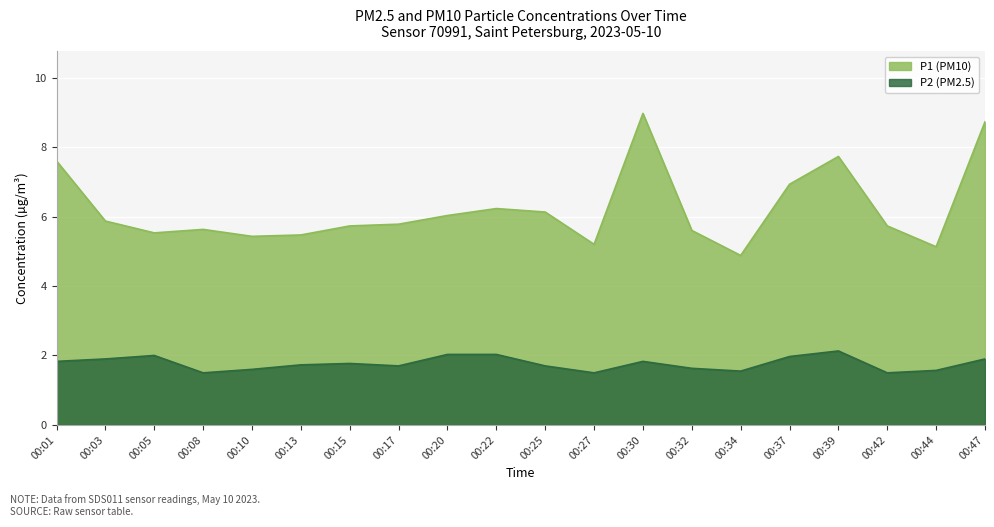

Count the number of categories in the chart.

20